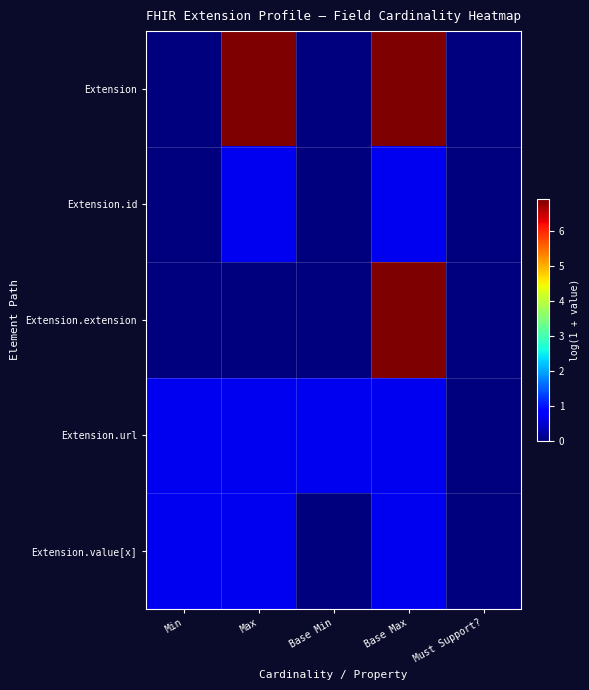

At which category is the sum across all series the highest?

Base Max